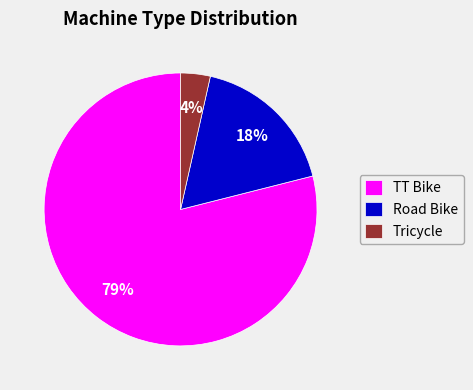

Which category accounts for the majority?

TT Bike